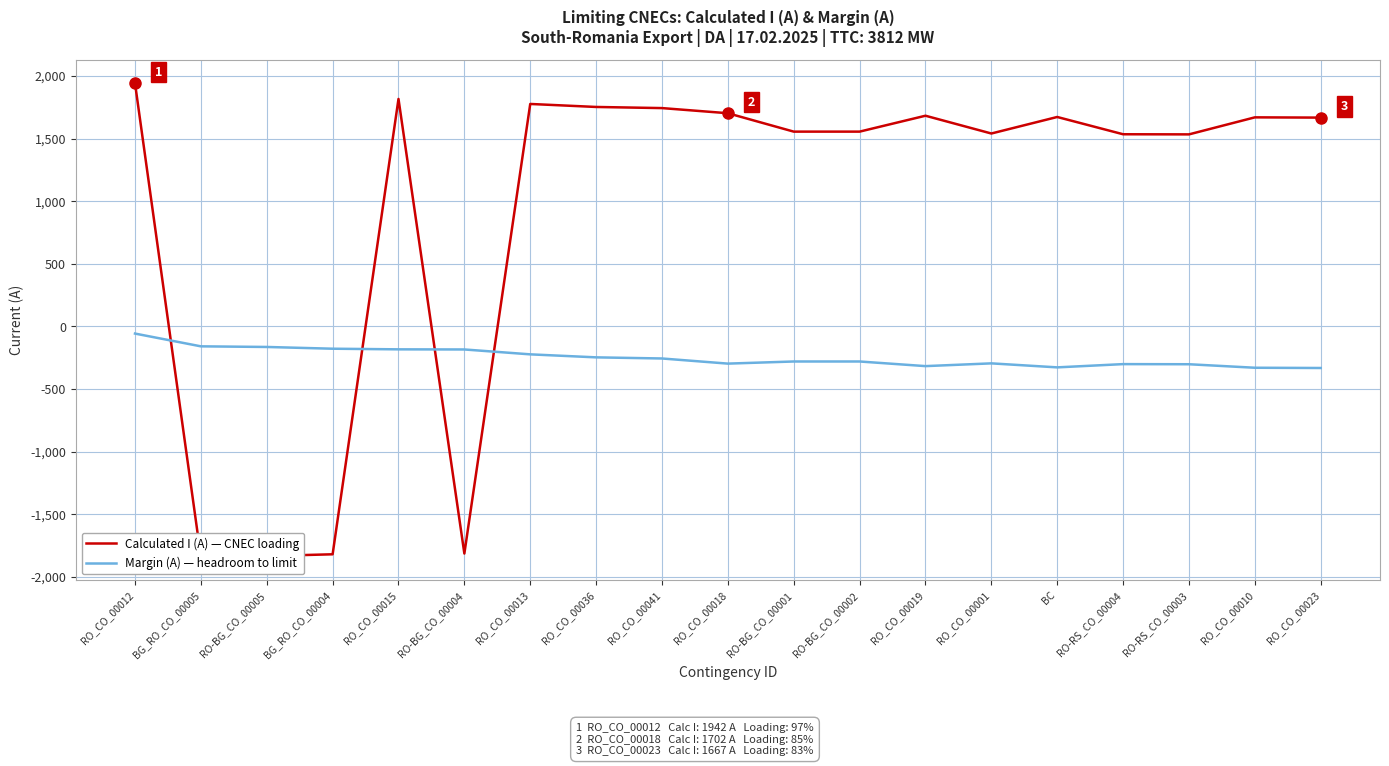

Where does the Margin (A) series first go above -281?

RO_CO_00012